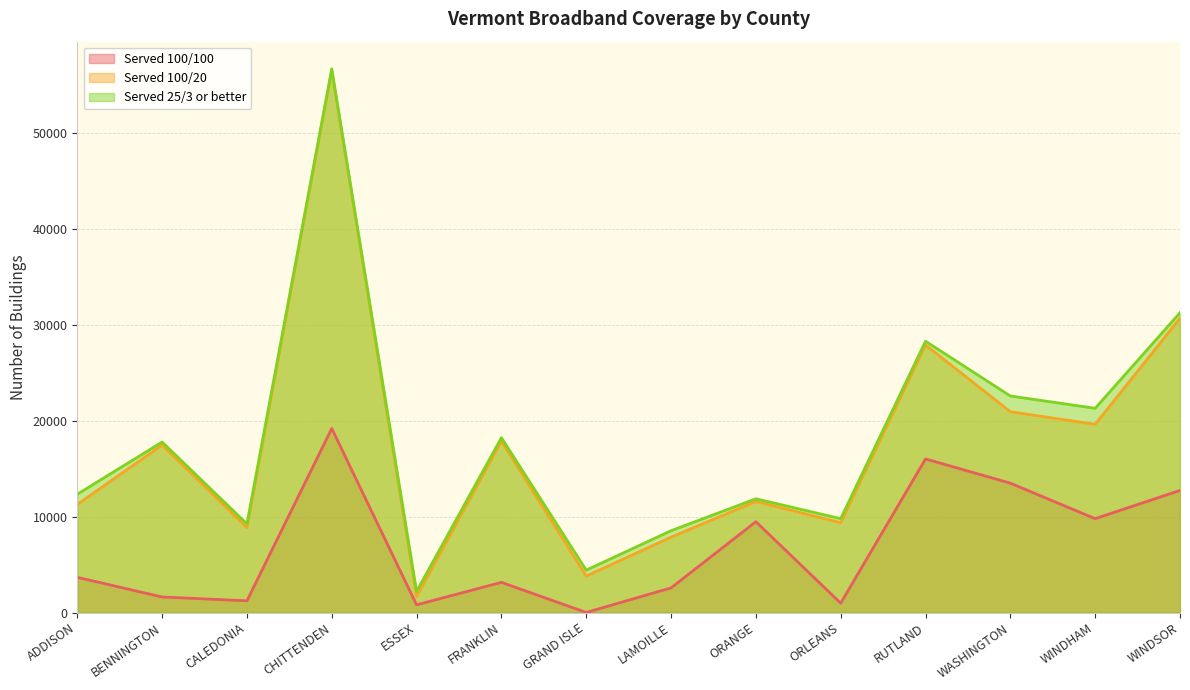

What is the approximate value of Served 25/3 or better at LAMOILLE, to the nearest 50?

8550